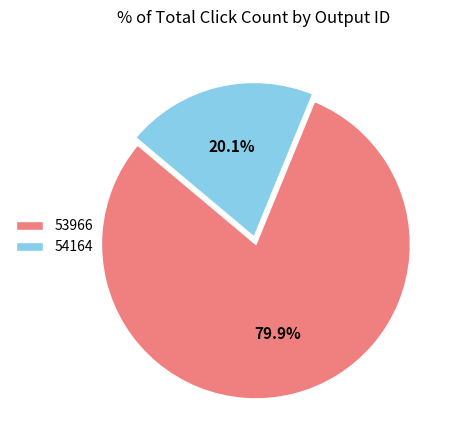

Which slice is the largest?

53966